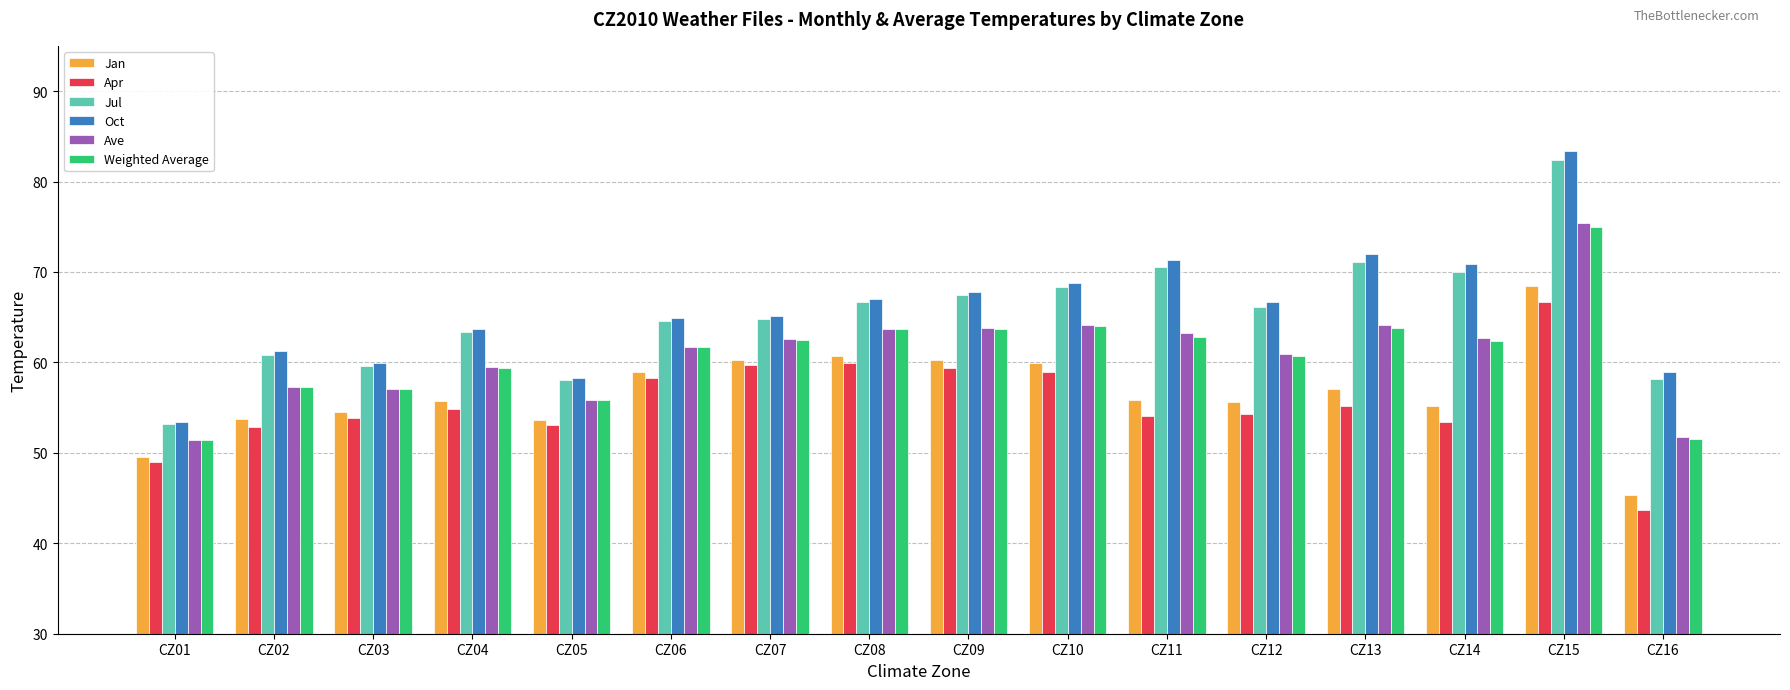

What is the approximate value of Jan at CZ03?

54.5